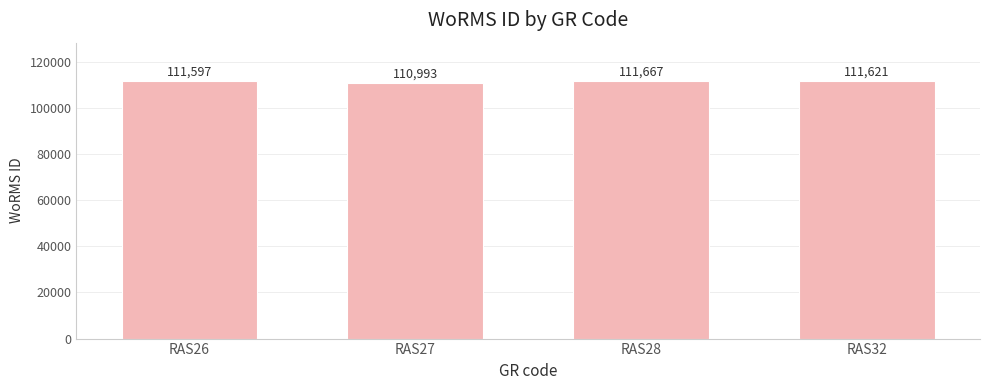

Reading left to right, transcribe all the data shown in this chart.

RAS26=111597	RAS27=110993	RAS28=111667	RAS32=111621